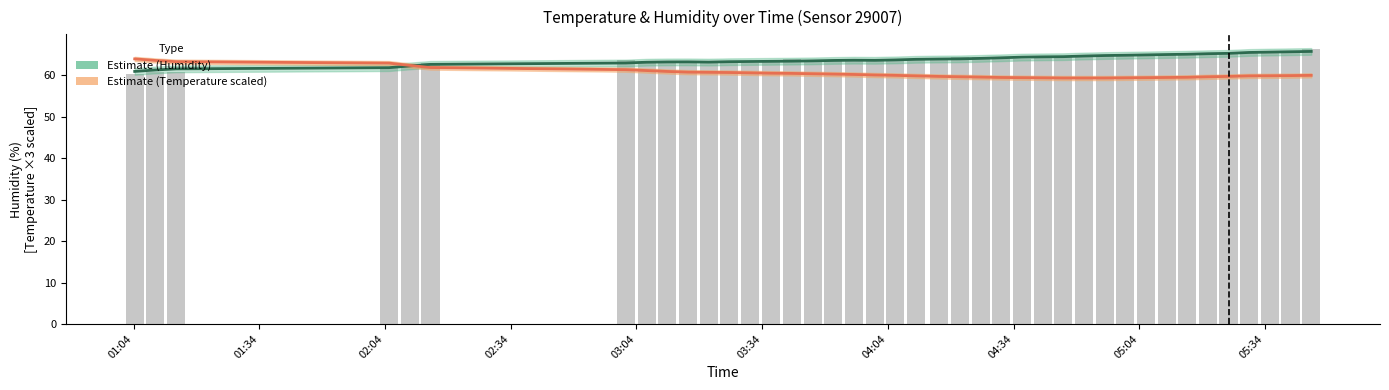

What is the greatest value displayed?

65.8